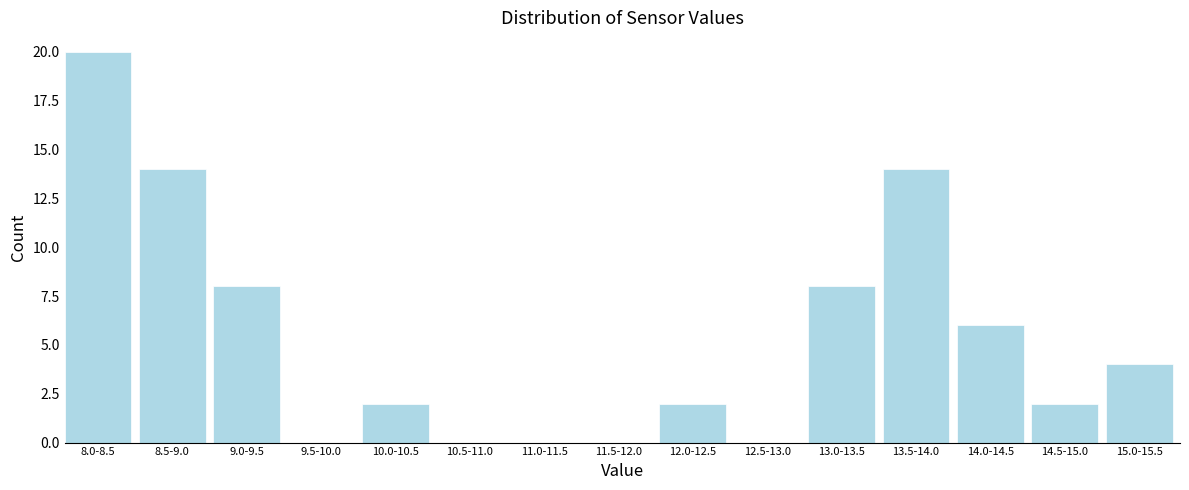

Reading left to right, transcribe all the data shown in this chart.

8.0-8.5=20	8.5-9.0=14	9.0-9.5=8	9.5-10.0=0	10.0-10.5=2	10.5-11.0=0	11.0-11.5=0	11.5-12.0=0	12.0-12.5=2	12.5-13.0=0	13.0-13.5=8	13.5-14.0=14	14.0-14.5=6	14.5-15.0=2	15.0-15.5=4